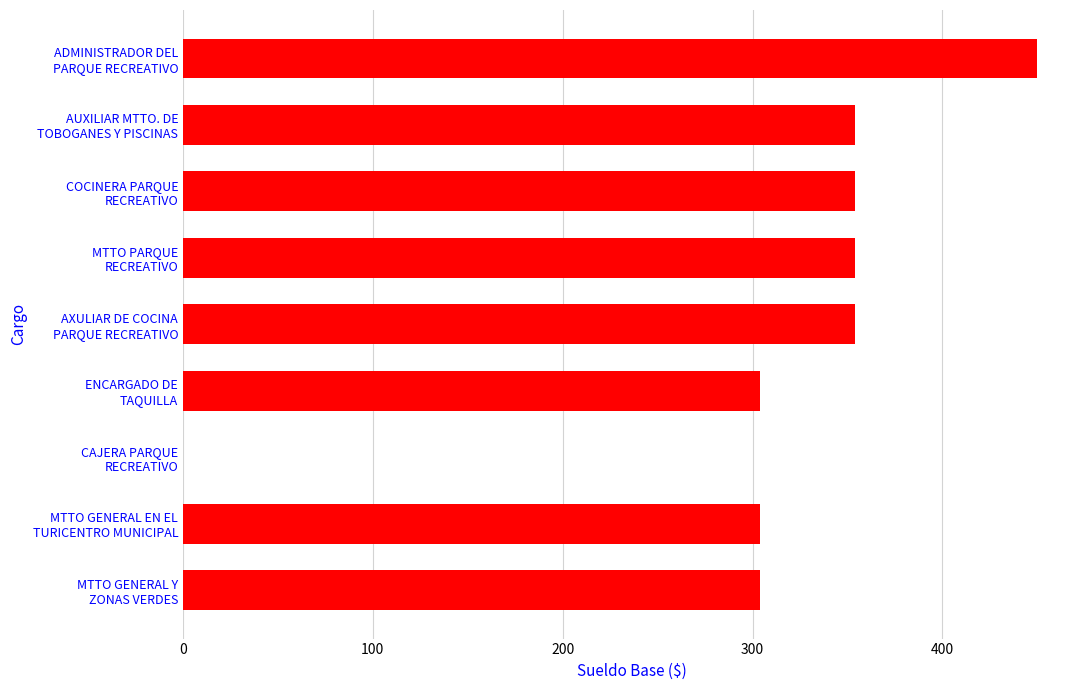

What is the sum of all values?

2779.2